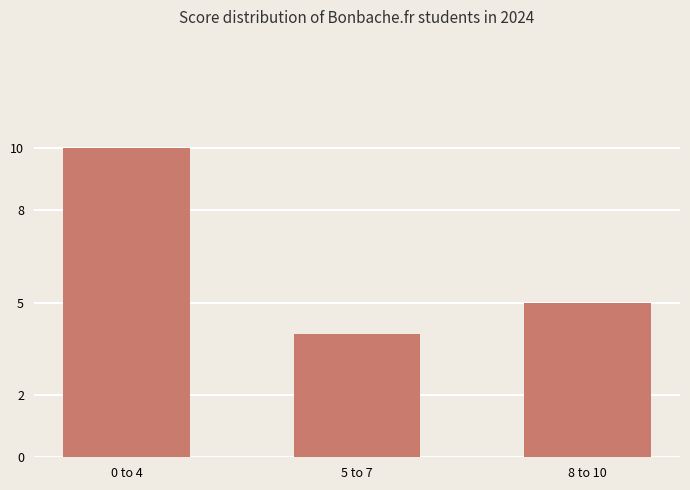

Rank the categories by value from highest to lowest.

0 to 4, 8 to 10, 5 to 7